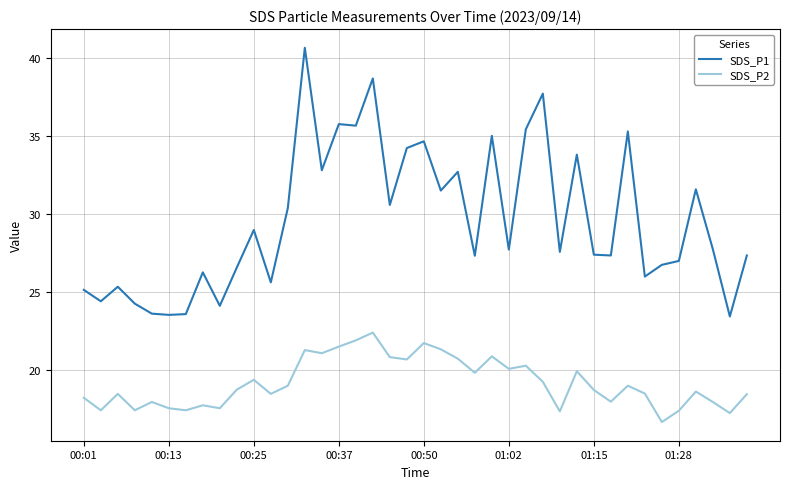

How many categories are shown in the chart?

40